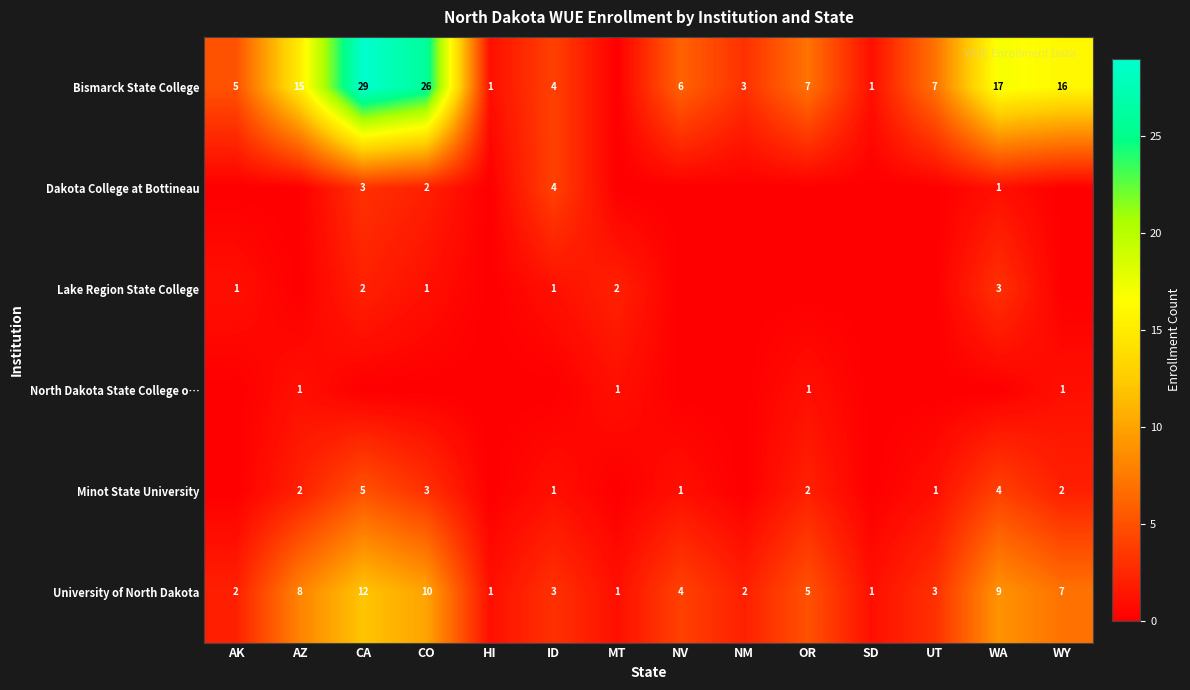

What is the sum of all University of North Dakota values?

68